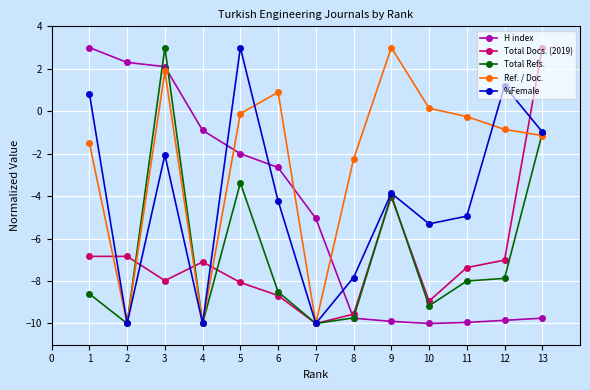

At which category does %Female reach its first local peak?

3